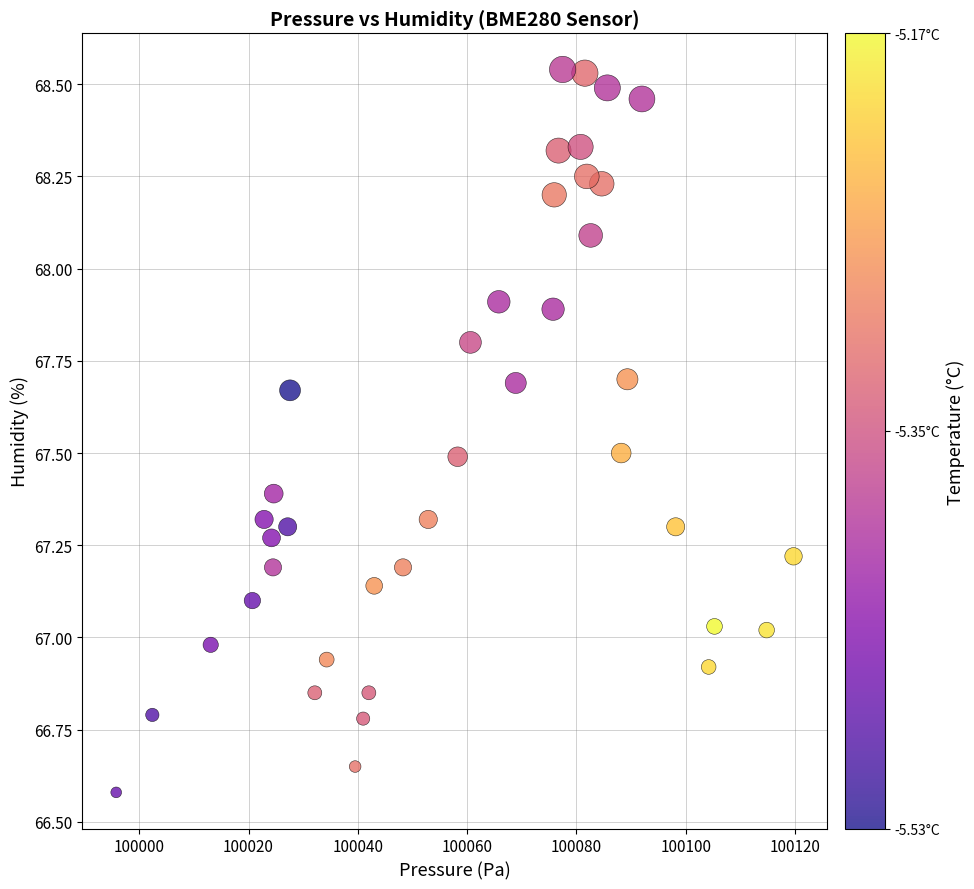

What is the range of Y values (max minus min)?

2.0